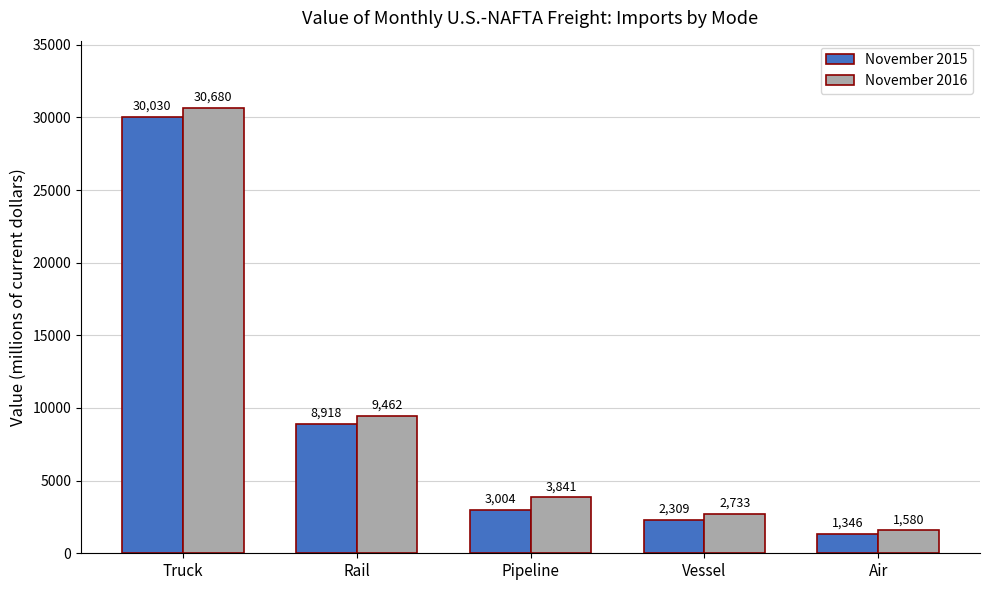

How many bars are there in each group?

2